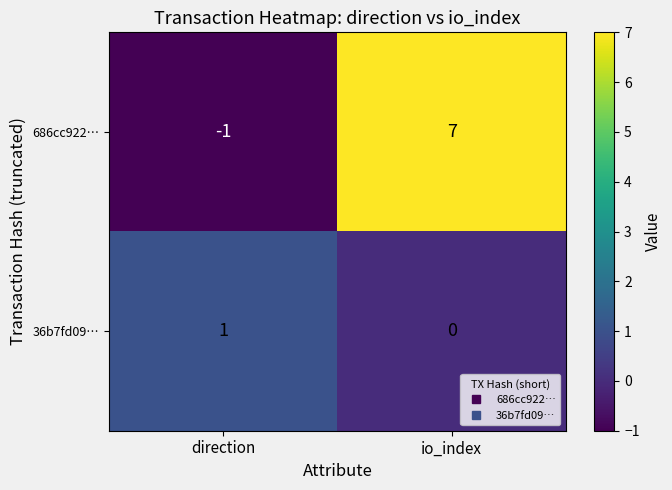

At which label is 686cc922… closest to 3?

direction